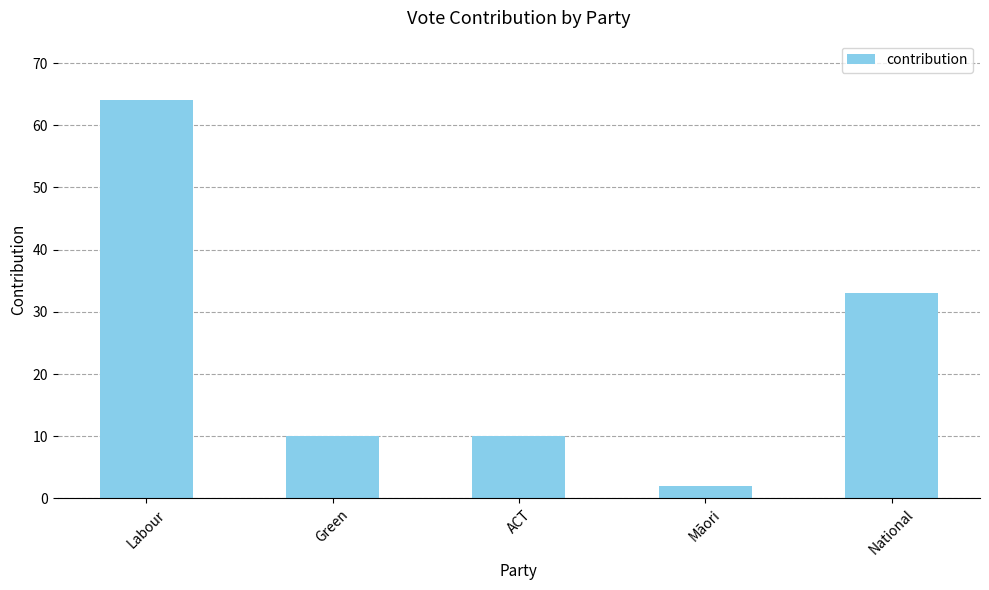

What is the difference between the values at Māori and Green?

8